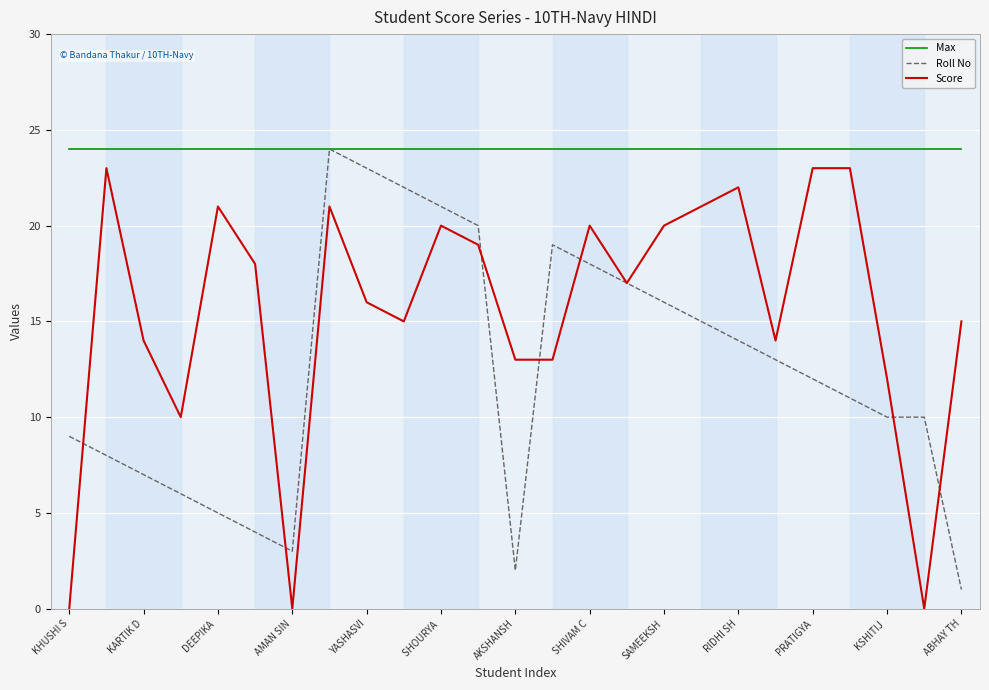

List the series in order of their overall mean, lowest first.

Roll No, Score, Max